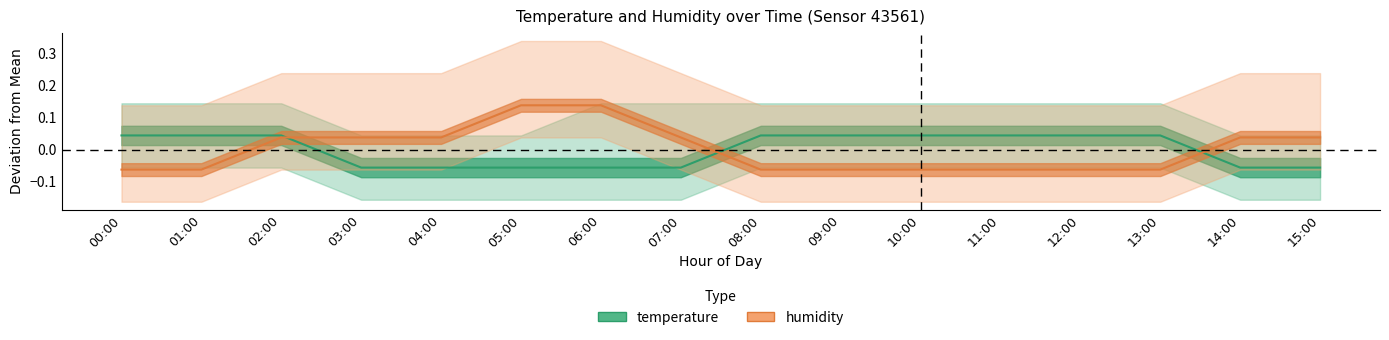

What are all the series names shown in the legend?

temperature, humidity